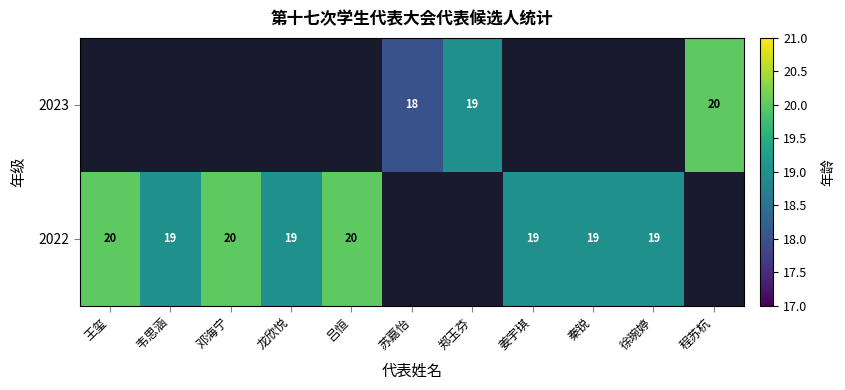

Which label corresponds to the largest value in the chart?

王玺